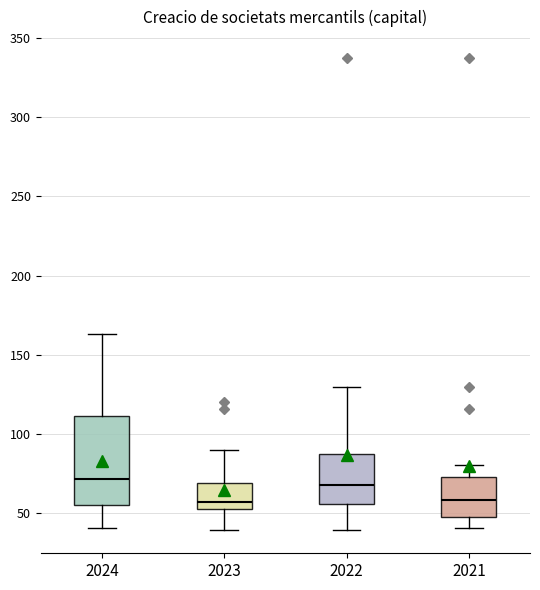

Reading left to right, read every box against the y-axis: the position of its median line, the range the box covers, and the ends of its whiskers. The values are not printed on the chart, so give them approximately, as read against the axis.

2024: median 70, box 55 to 110, whiskers 40 to 165
2023: median 55, box 50 to 70, whiskers 40 to 90
2022: median 70, box 55 to 85, whiskers 40 to 130
2021: median 60, box 45 to 70, whiskers 40 to 80